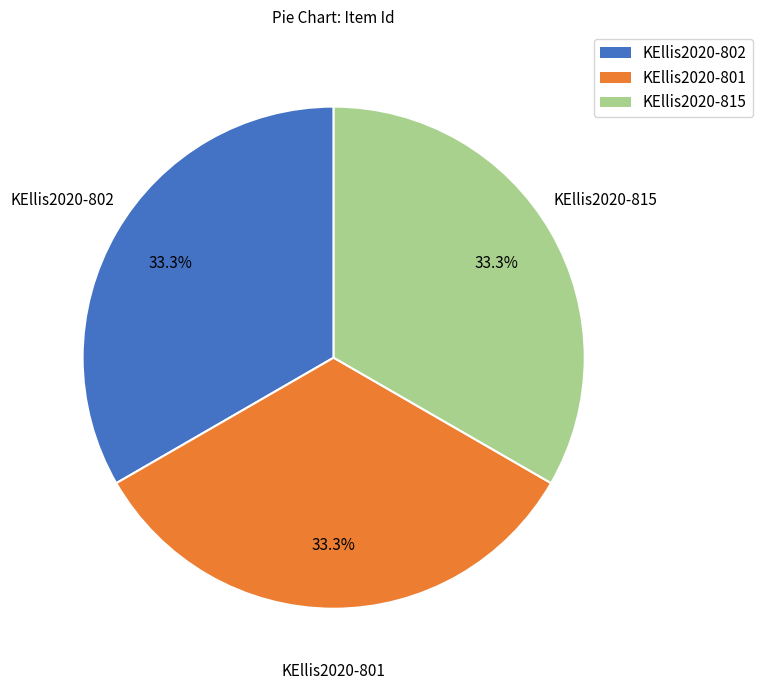

What portion of the pie excludes KEllis2020-801?

66.7%